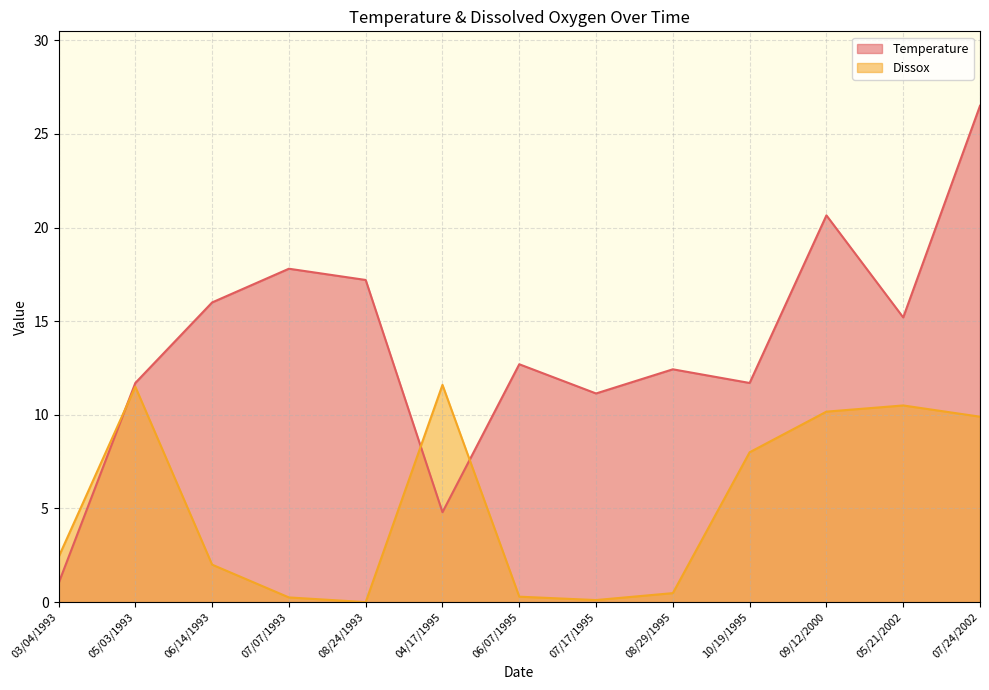

Reading left to right, transcribe all the data shown in this chart.

Temperature: 1.0	11.7	16.0	17.8	17.2	4.8	12.7	11.1	12.4	11.7	20.6	15.2	26.5
Dissox: 2.4	11.5	2.0	0.2	0.0	11.6	0.3	0.1	0.5	8.0	10.2	10.5	9.9